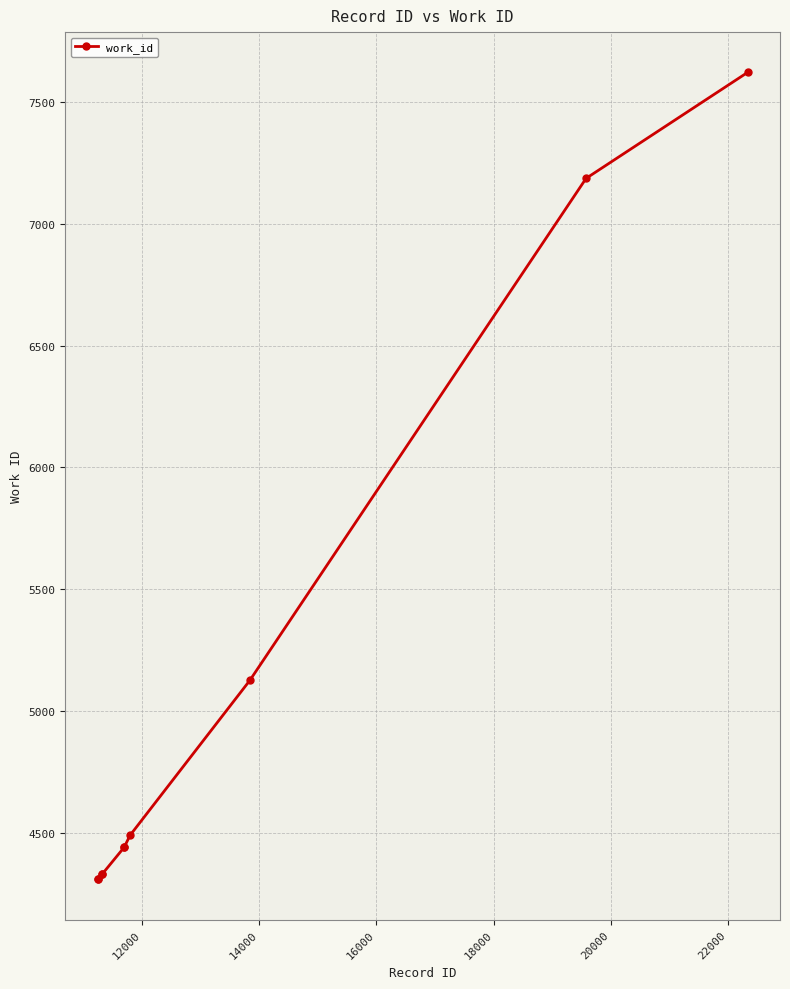

What is the value of the 9th point from the left?

7187